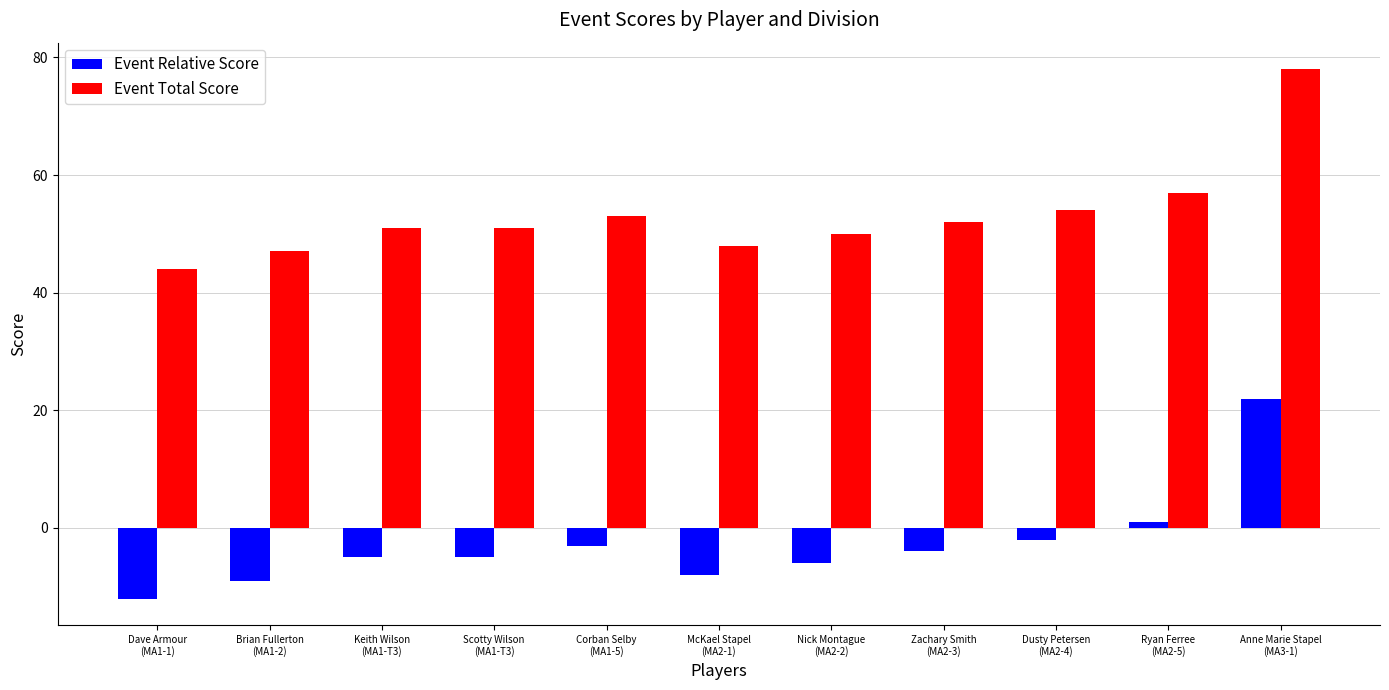

True or false: Event Total Score has a value of 54 at Dusty Petersen
(MA2-4).

True